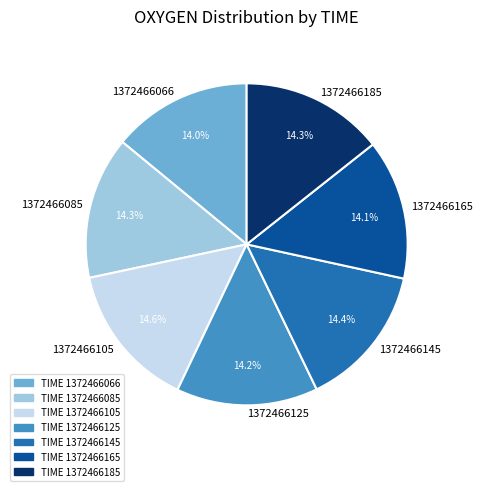

What is the ratio of the value at 1372466165 to the value at 1372466085?

1.0